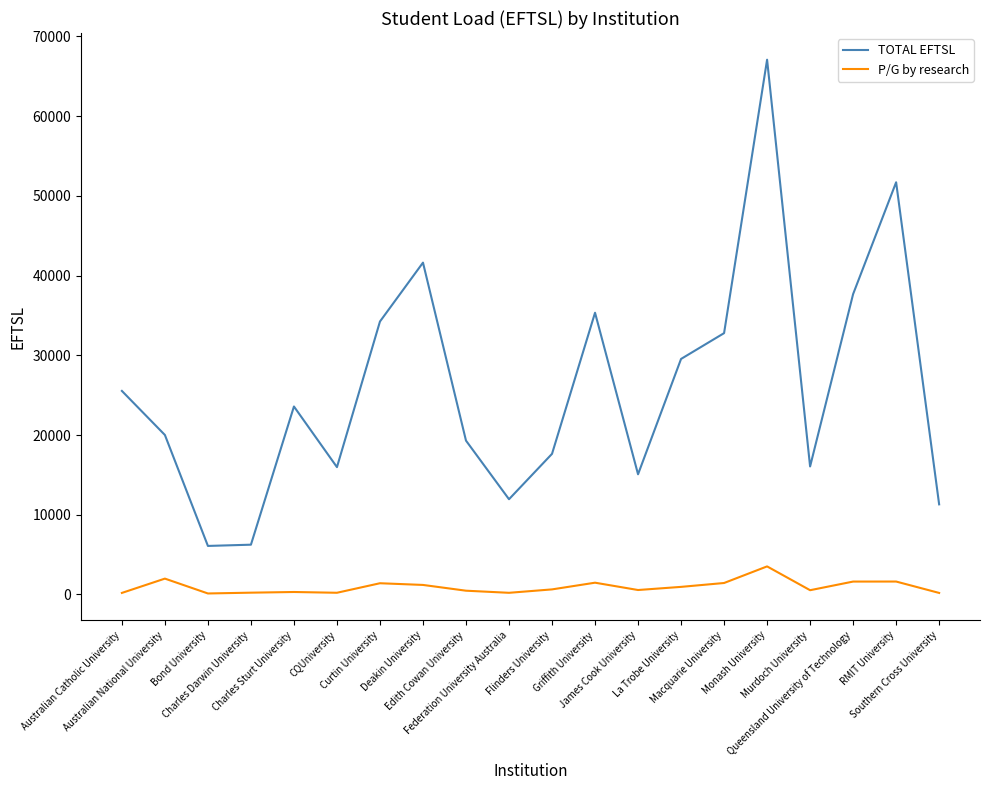

List the series in order of their overall mean, lowest first.

P/G by research, TOTAL EFTSL